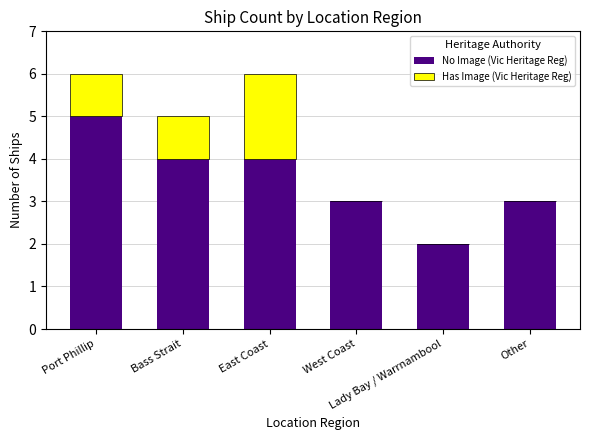

What is the sum of all No Image (Vic Heritage Reg) values?

21